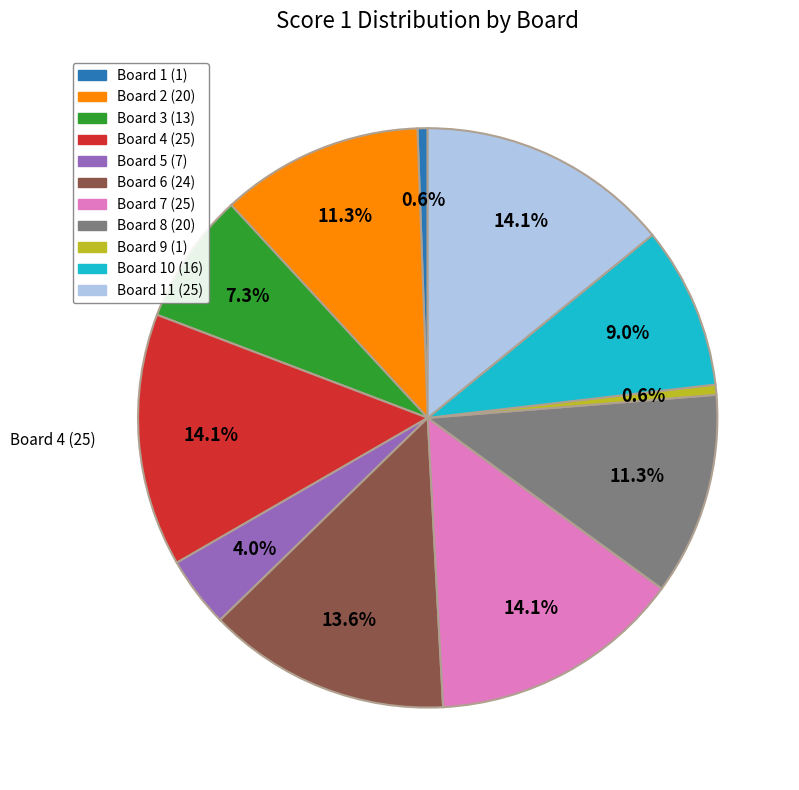

Count the number of slices in the pie.

11